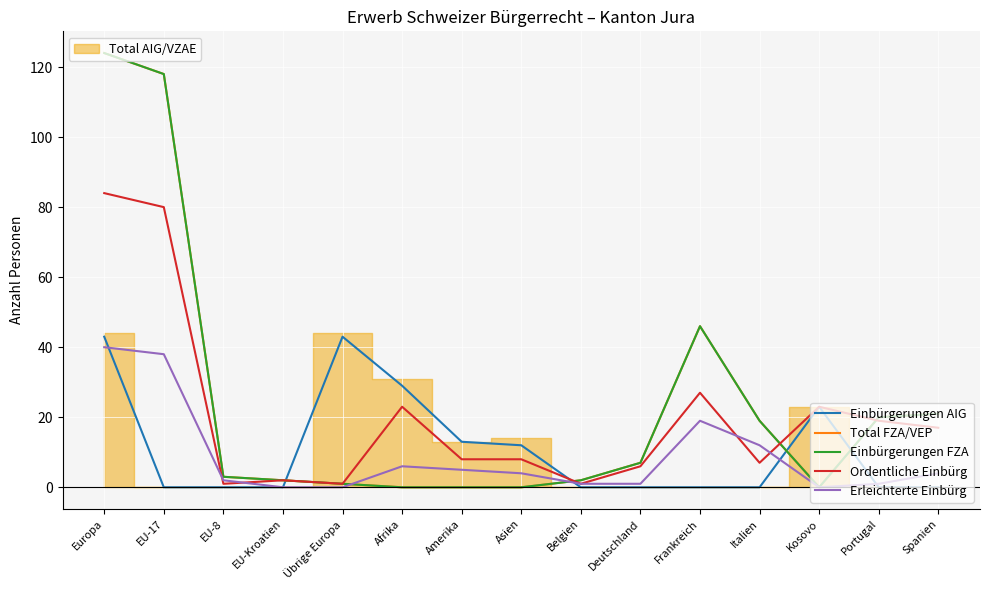

At which label does Total FZA/VEP reach its minimum?

Afrika